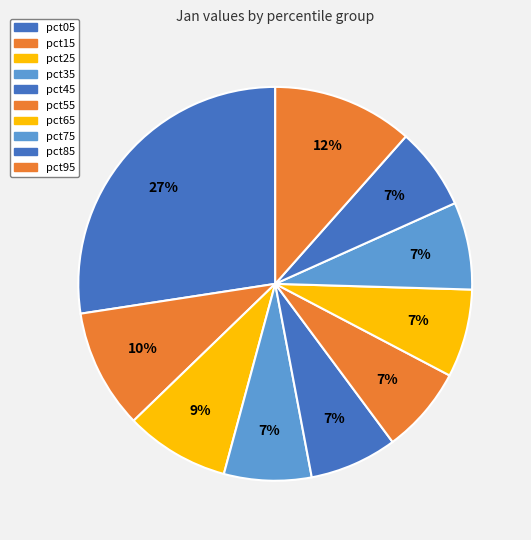

Is there a majority slice in this chart?

No